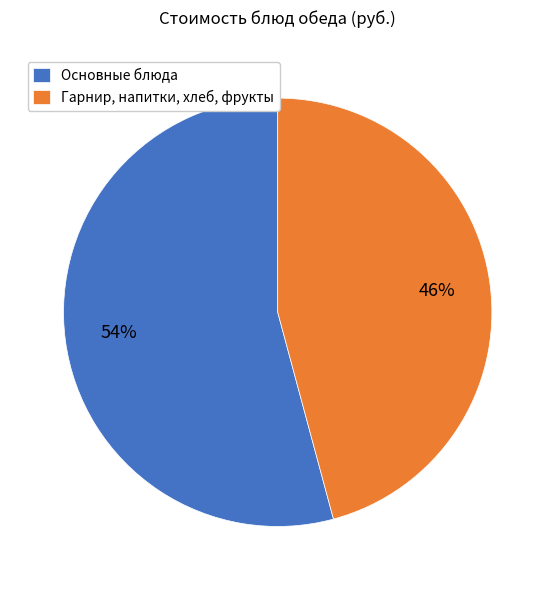

Which category has the smallest portion of the pie?

Гарнир, напитки, хлеб, фрукты